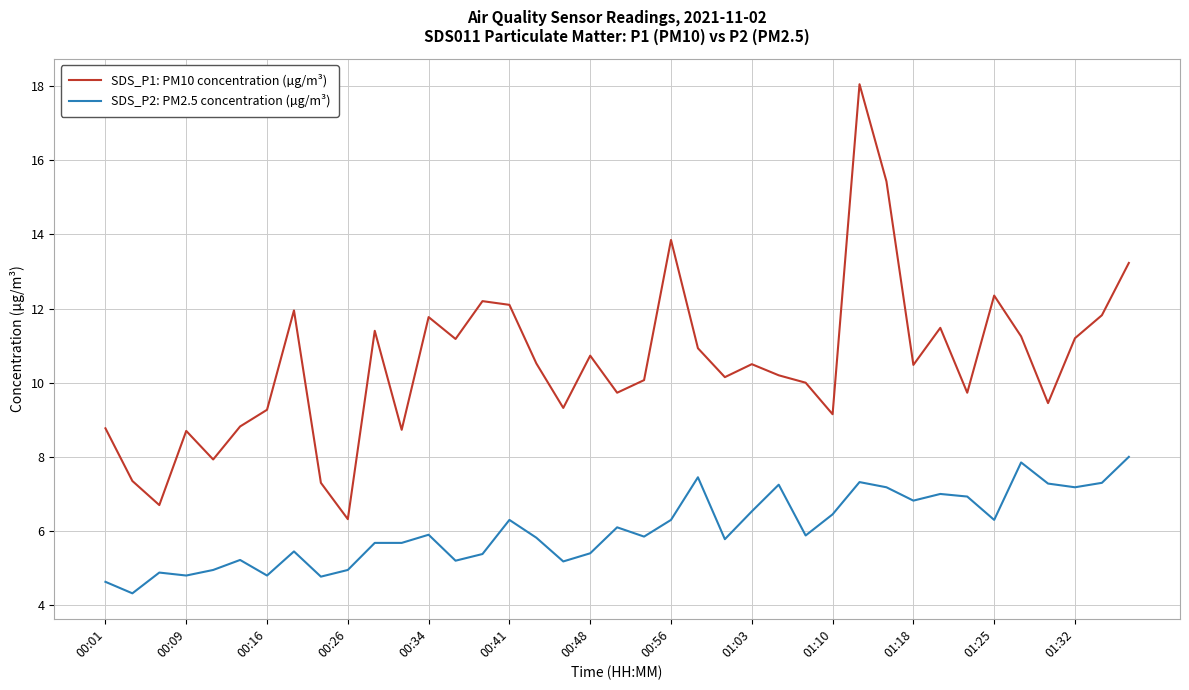

Does the chart display data point markers on the line(s)?

No